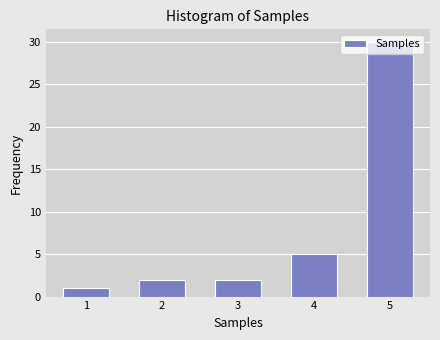

What is the average value?

8